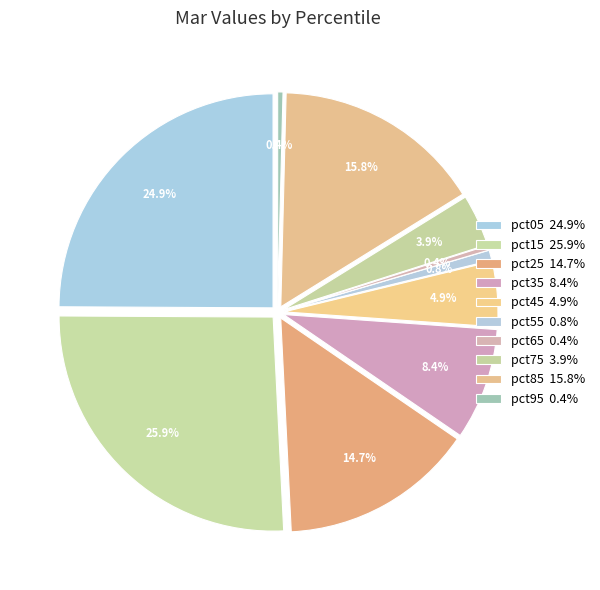

To the nearest percent, what is the average slice percentage?

10%